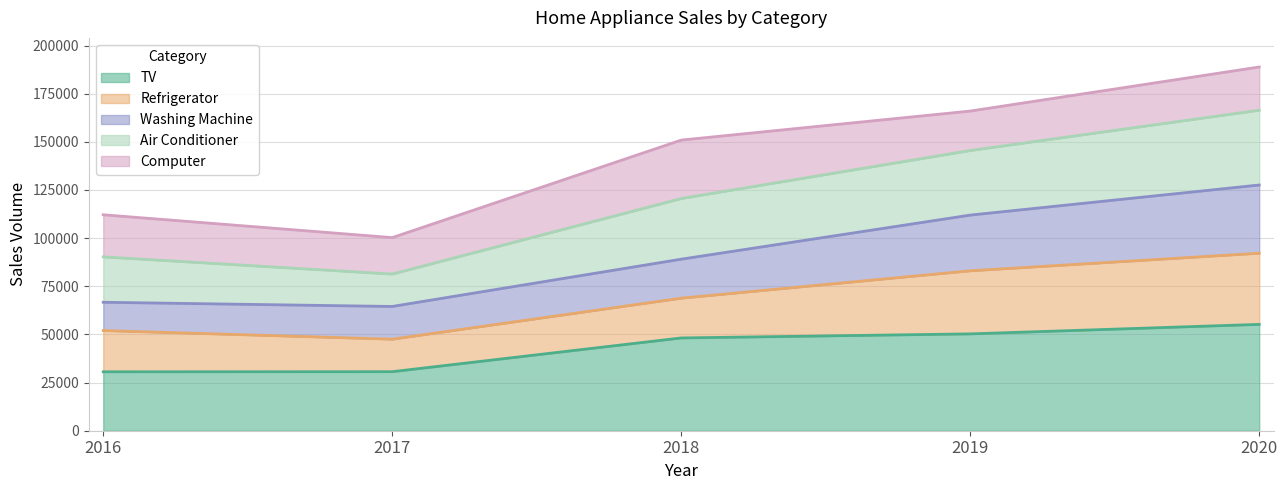

The Washing Machine series shows 16487.6 at 2017. True or false?

False